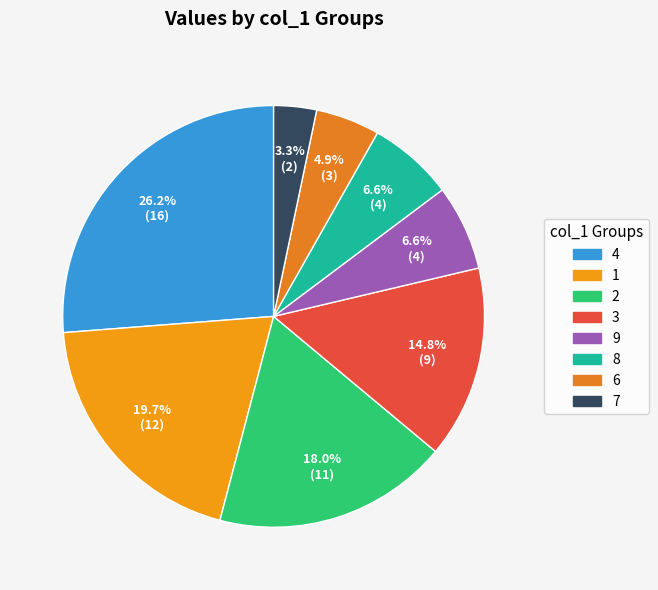

Count the number of slices in the pie.

8